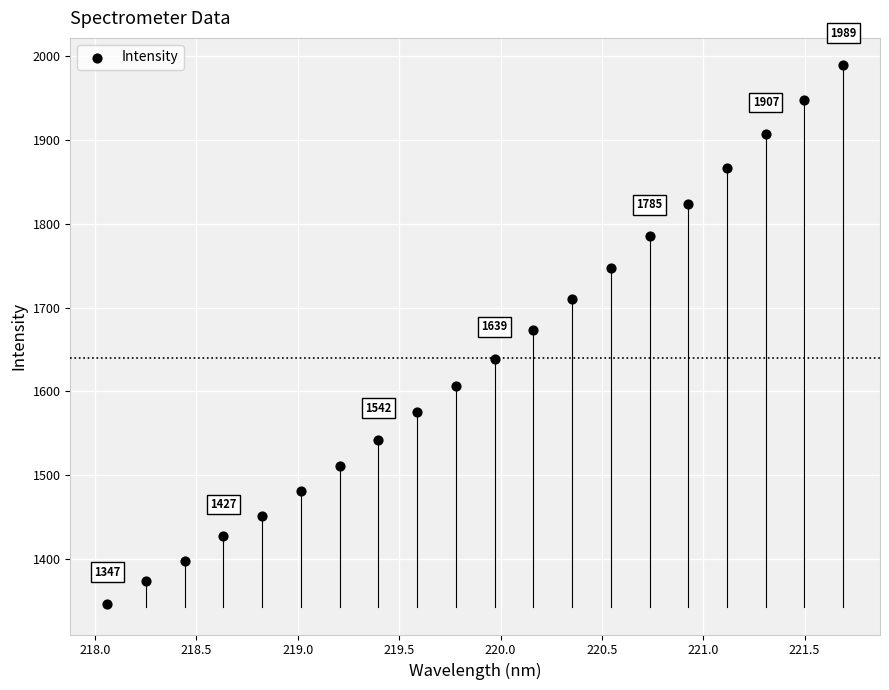

What is the range of Y values (max minus min)?

642.0